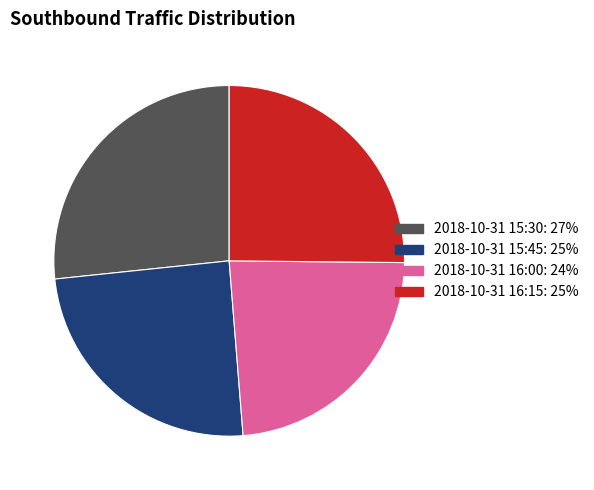

Approximately how many times larger is the value at 2018-10-31 16:00 compared to 2018-10-31 15:30?

0.9